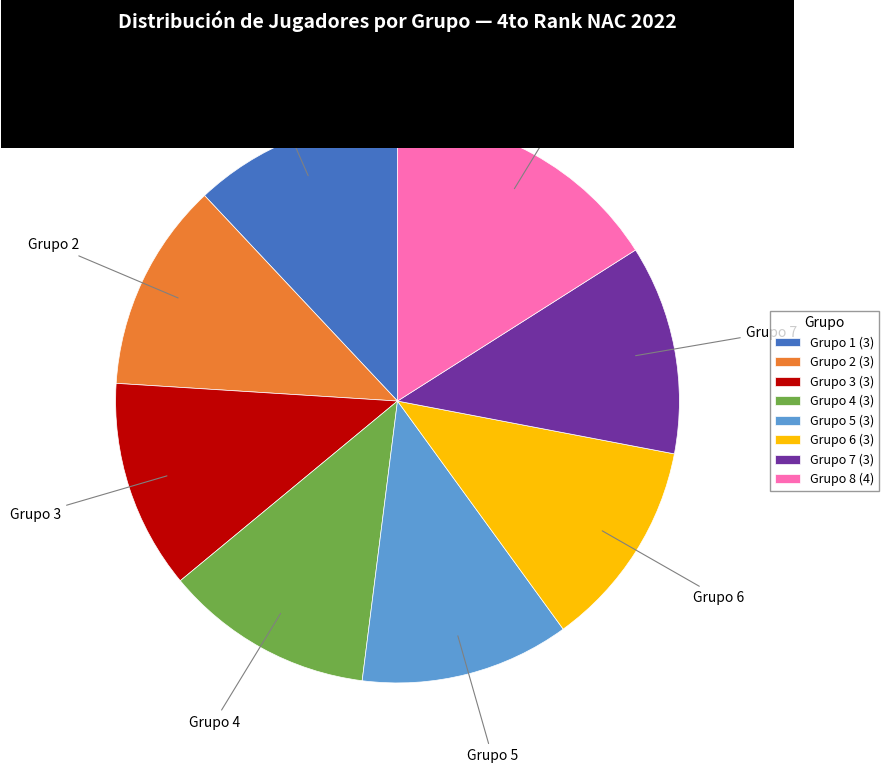

Approximately how many times larger is the value at Grupo 6 (3) compared to Grupo 3 (3)?

1.0